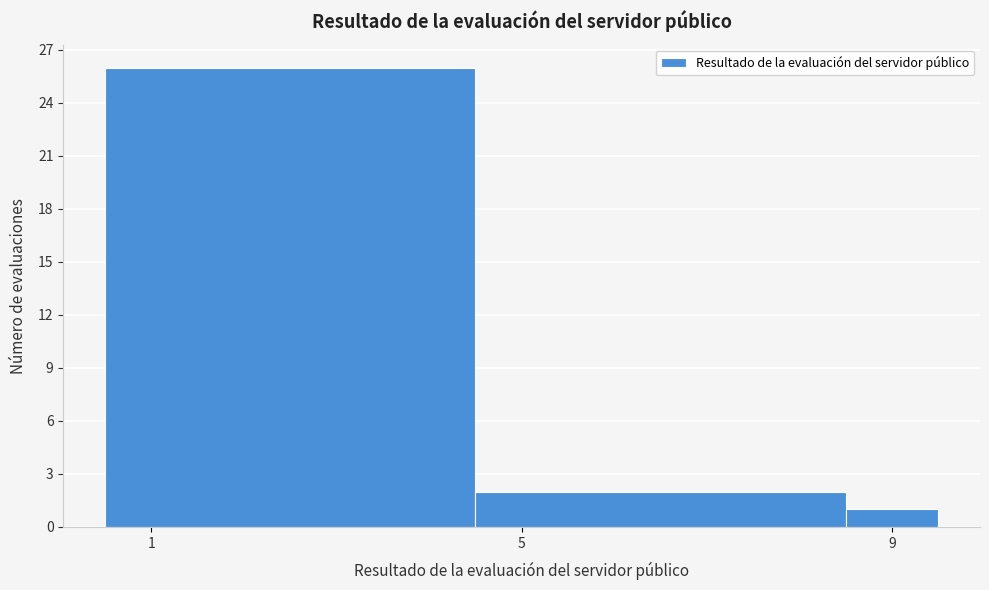

Read against the x-axis, roughly where is the centre of the tallest bar?

2.5